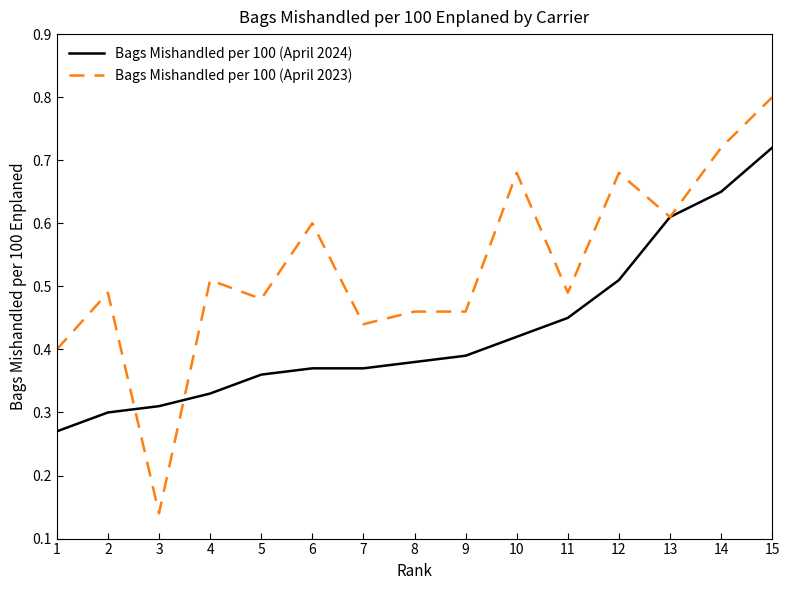

Which series has the widest spread of values?

Bags Mishandled per 100 (April 2023)